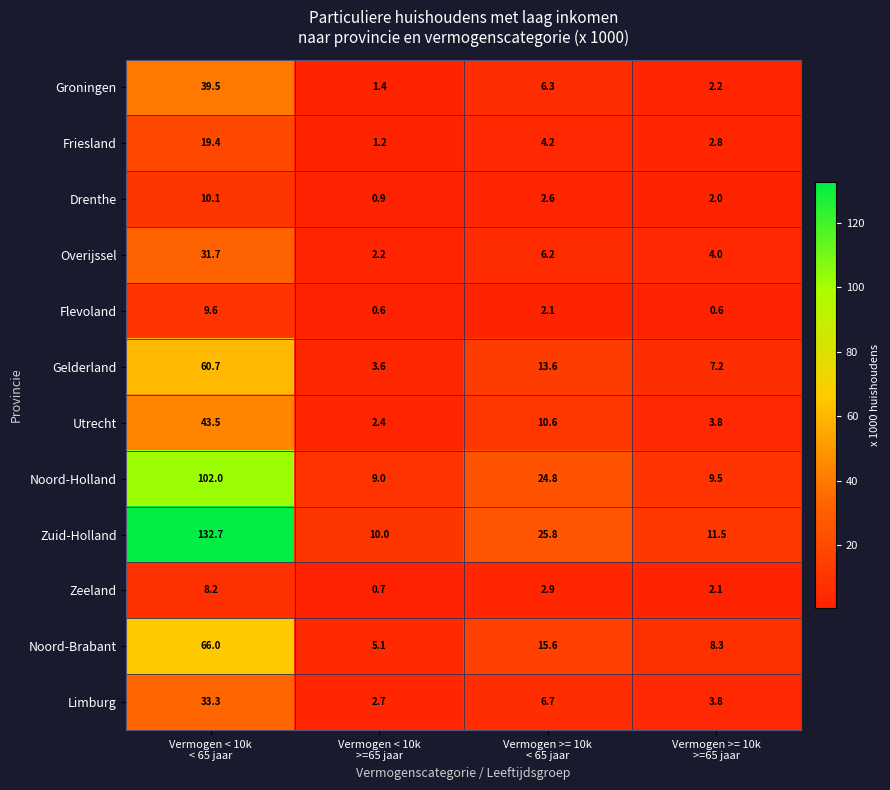

What is the sum of all Zuid-Holland values?

180.0